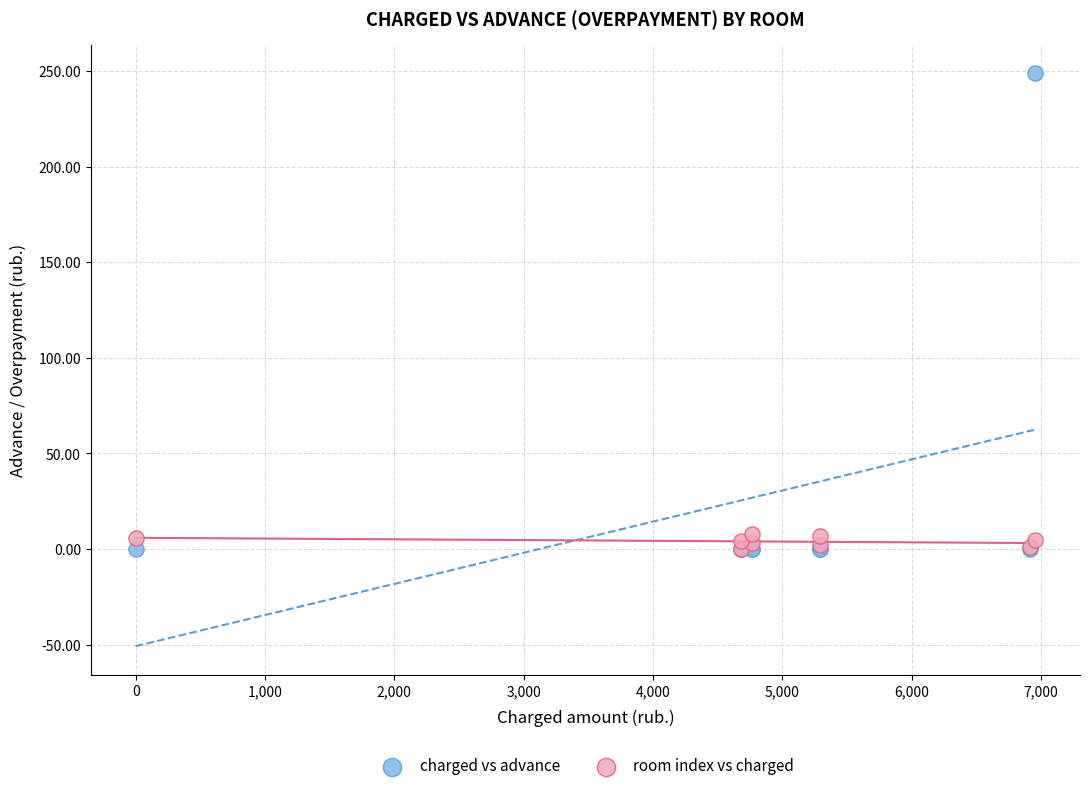

What are all the series names shown in the legend?

charged vs advance, room index vs charged